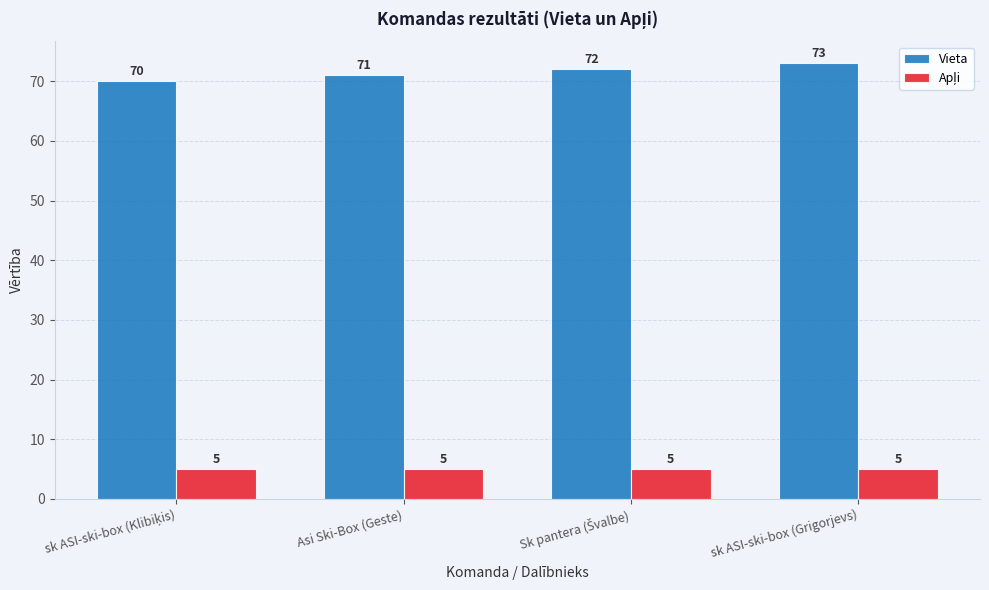

What is the sum of all Vieta values?

286